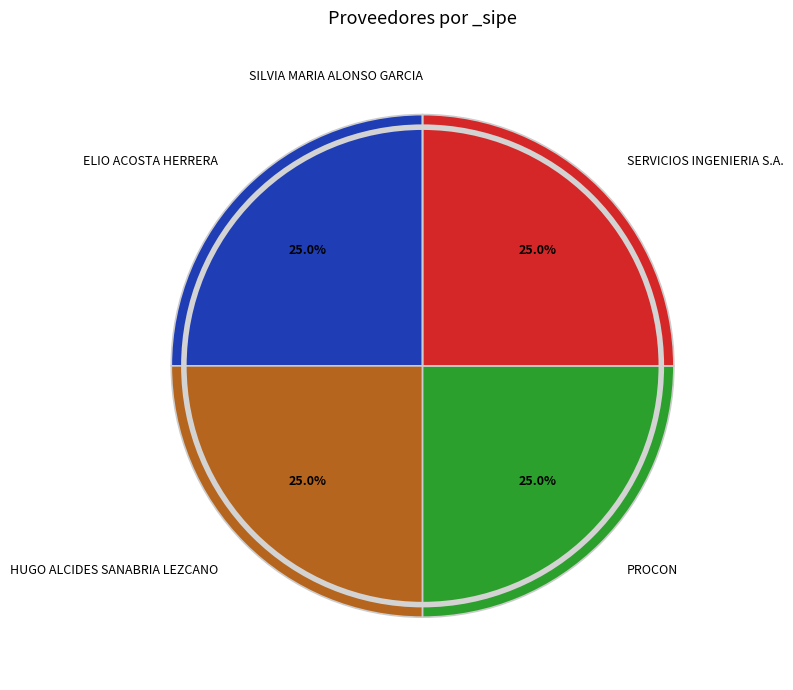

What portion of the pie excludes HUGO ALCIDES SANABRIA LEZCANO?

75.0%